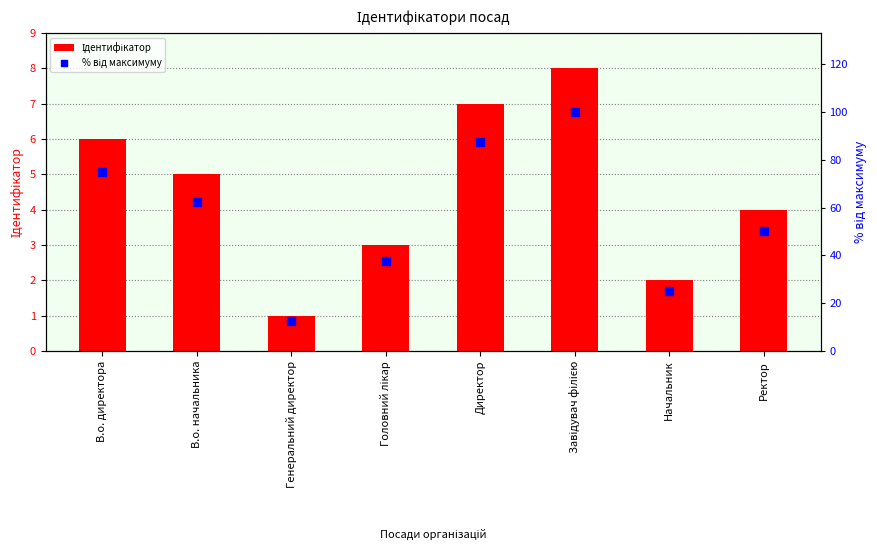

What is the total value across all series at В.о. директора?

81.0